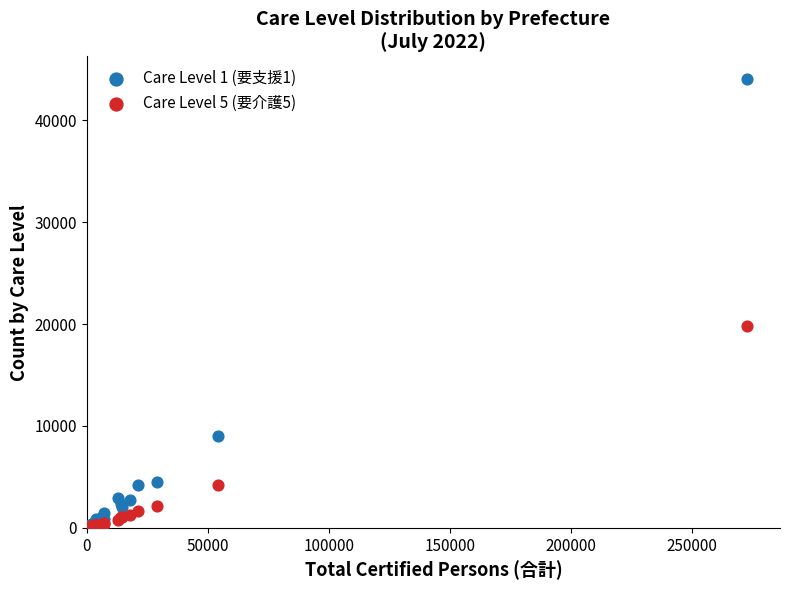

Which series has the widest spread of Y values?

Care Level 1 (要支援1)